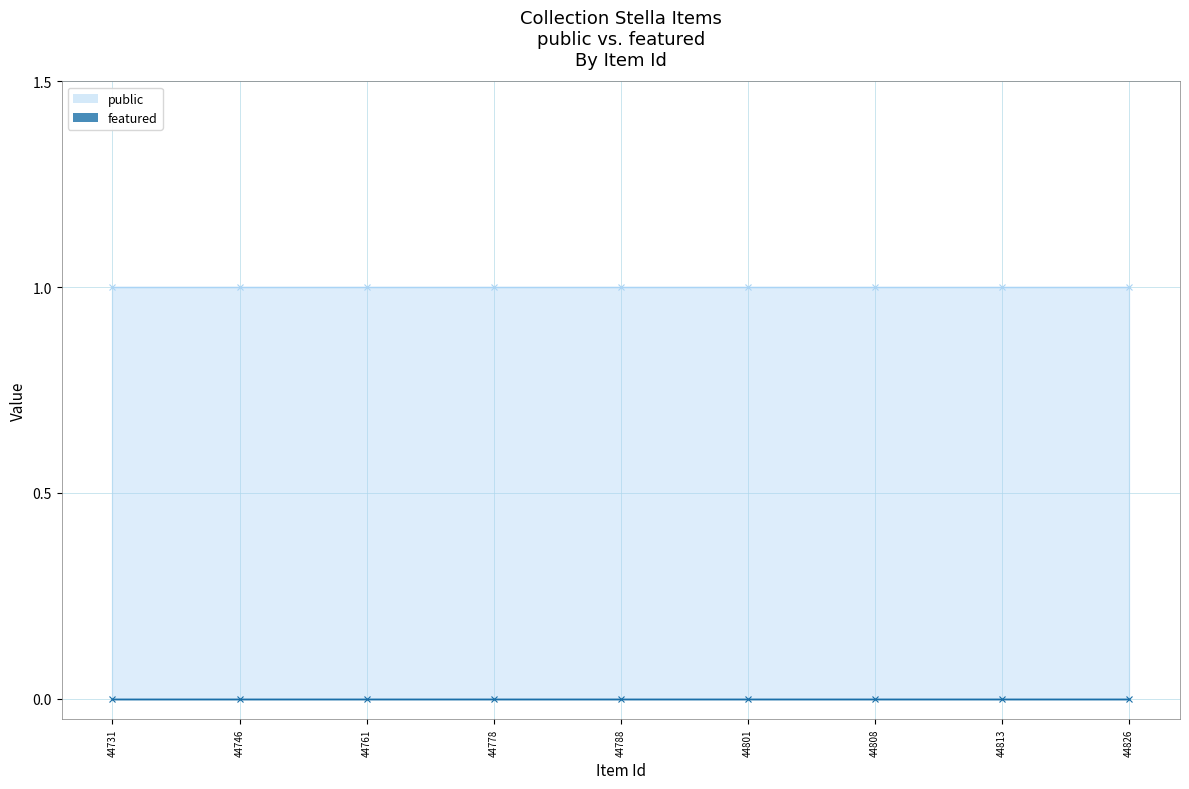

Does the chart display data point markers on the line(s)?

No